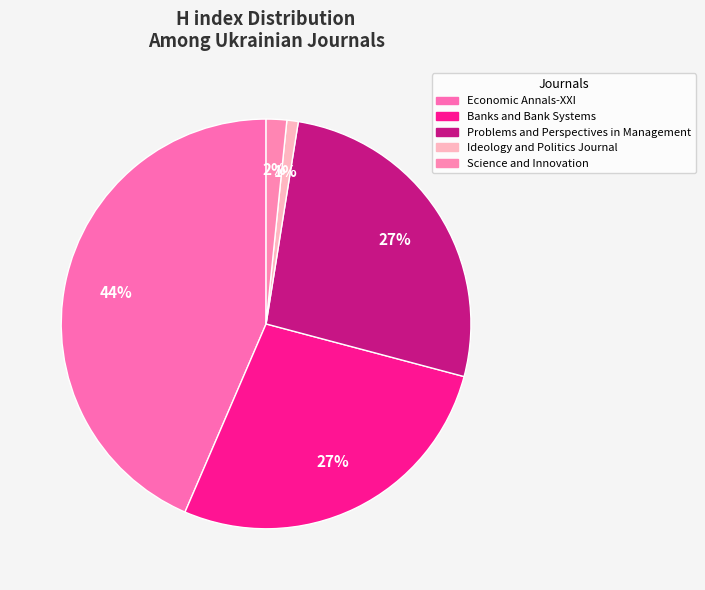

Count the number of slices in the pie.

5